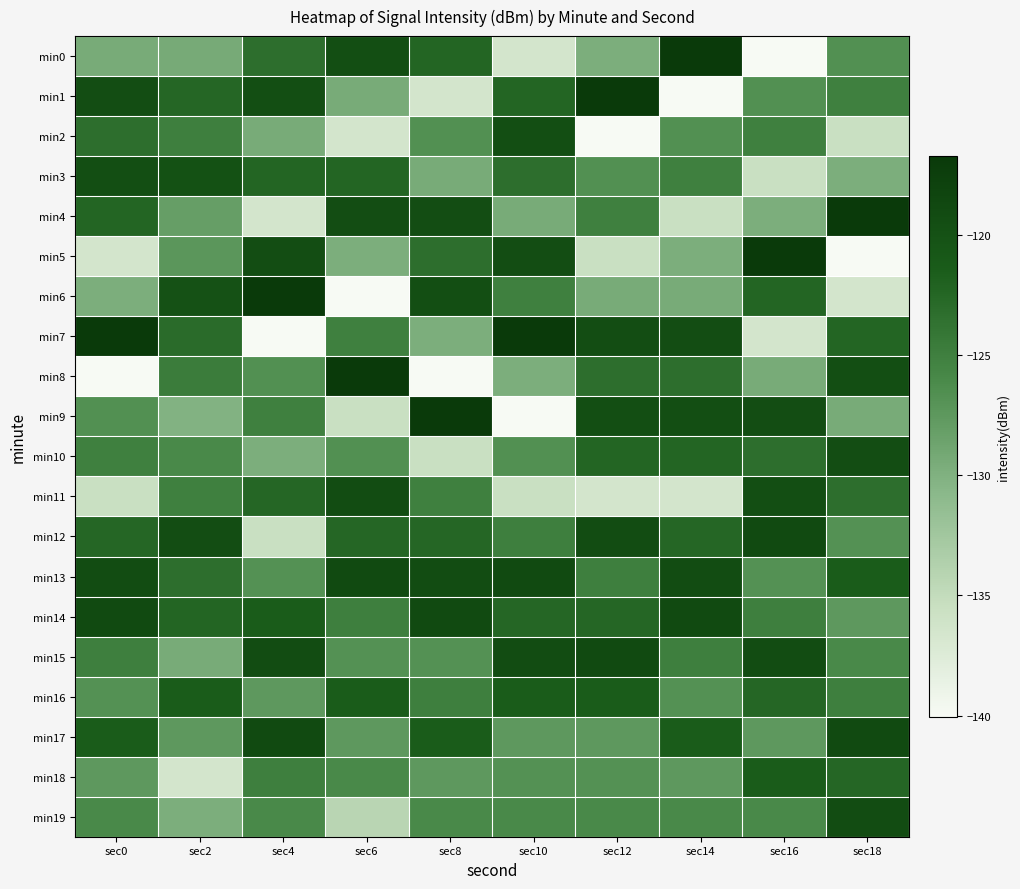

Reading left to right, transcribe all the data shown in this chart.

min0: sec0=-129.4	sec2=-129.3	sec4=-123.3	sec6=-119.5	sec8=-122.3	sec10=-136.4	sec12=-129.7	sec14=-116.7	sec16=-140.0	sec18=-126.7
min1: sec0=-119.4	sec2=-122.5	sec4=-119.5	sec6=-129.4	sec8=-136.4	sec10=-122.3	sec12=-116.7	sec14=-140.0	sec16=-126.7	sec18=-125.0
min2: sec0=-123.3	sec2=-125.0	sec4=-129.4	sec6=-136.4	sec8=-126.7	sec10=-119.5	sec12=-140.0	sec14=-126.7	sec16=-125.0	sec18=-135.5
min3: sec0=-119.5	sec2=-120.0	sec4=-122.3	sec6=-122.3	sec8=-129.4	sec10=-123.3	sec12=-126.7	sec14=-125.0	sec16=-135.5	sec18=-129.7
min4: sec0=-122.3	sec2=-128.2	sec4=-136.4	sec6=-119.4	sec8=-119.4	sec10=-129.4	sec12=-125.0	sec14=-135.5	sec16=-129.7	sec18=-116.7
min5: sec0=-136.4	sec2=-127.3	sec4=-119.4	sec6=-129.7	sec8=-123.3	sec10=-119.4	sec12=-135.5	sec14=-129.7	sec16=-116.7	sec18=-140.0
min6: sec0=-129.7	sec2=-120.1	sec4=-116.7	sec6=-140.0	sec8=-119.5	sec10=-125.0	sec12=-129.4	sec14=-129.4	sec16=-122.3	sec18=-136.4
min7: sec0=-116.7	sec2=-123.0	sec4=-140.0	sec6=-125.0	sec8=-129.7	sec10=-116.7	sec12=-119.4	sec14=-119.4	sec16=-136.4	sec18=-122.3
min8: sec0=-140.0	sec2=-124.7	sec4=-126.7	sec6=-116.7	sec8=-140.0	sec10=-129.7	sec12=-123.3	sec14=-123.3	sec16=-129.4	sec18=-119.5
min9: sec0=-126.7	sec2=-130.2	sec4=-125.0	sec6=-135.5	sec8=-116.7	sec10=-140.0	sec12=-119.5	sec14=-119.5	sec16=-119.4	sec18=-129.4
min10: sec0=-125.0	sec2=-126.0	sec4=-129.7	sec6=-126.7	sec8=-135.5	sec10=-126.7	sec12=-122.3	sec14=-122.3	sec16=-123.3	sec18=-119.4
min11: sec0=-135.5	sec2=-125.0	sec4=-122.5	sec6=-119.3	sec8=-125.0	sec10=-135.5	sec12=-136.4	sec14=-136.4	sec16=-119.5	sec18=-123.3
min12: sec0=-122.5	sec2=-119.4	sec4=-135.5	sec6=-122.5	sec8=-122.5	sec10=-125.0	sec12=-119.3	sec14=-122.5	sec16=-119.1	sec18=-126.8
min13: sec0=-119.3	sec2=-123.3	sec4=-126.8	sec6=-119.1	sec8=-119.3	sec10=-119.1	sec12=-125.0	sec14=-119.3	sec16=-126.8	sec18=-121.4
min14: sec0=-119.1	sec2=-122.3	sec4=-121.4	sec6=-125.0	sec8=-119.1	sec10=-122.5	sec12=-122.5	sec14=-119.1	sec16=-125.0	sec18=-127.5
min15: sec0=-125.0	sec2=-129.4	sec4=-119.3	sec6=-126.8	sec8=-126.8	sec10=-119.3	sec12=-119.1	sec14=-125.0	sec16=-119.3	sec18=-126.0
min16: sec0=-126.8	sec2=-121.4	sec4=-127.5	sec6=-121.4	sec8=-125.0	sec10=-121.4	sec12=-121.4	sec14=-126.8	sec16=-122.5	sec18=-125.0
min17: sec0=-121.4	sec2=-127.5	sec4=-119.1	sec6=-127.5	sec8=-121.4	sec10=-127.5	sec12=-127.5	sec14=-121.4	sec16=-127.5	sec18=-119.1
min18: sec0=-127.5	sec2=-136.4	sec4=-125.0	sec6=-126.0	sec8=-127.5	sec10=-126.8	sec12=-126.8	sec14=-127.5	sec16=-121.4	sec18=-122.5
min19: sec0=-126.0	sec2=-129.7	sec4=-126.0	sec6=-134.2	sec8=-126.0	sec10=-126.0	sec12=-126.0	sec14=-126.0	sec16=-126.0	sec18=-119.3